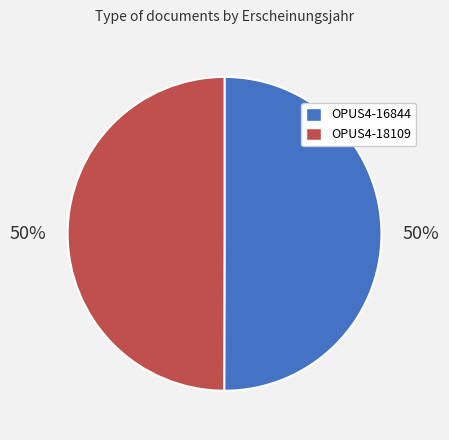

To the nearest percent, what is the average slice percentage?

50%